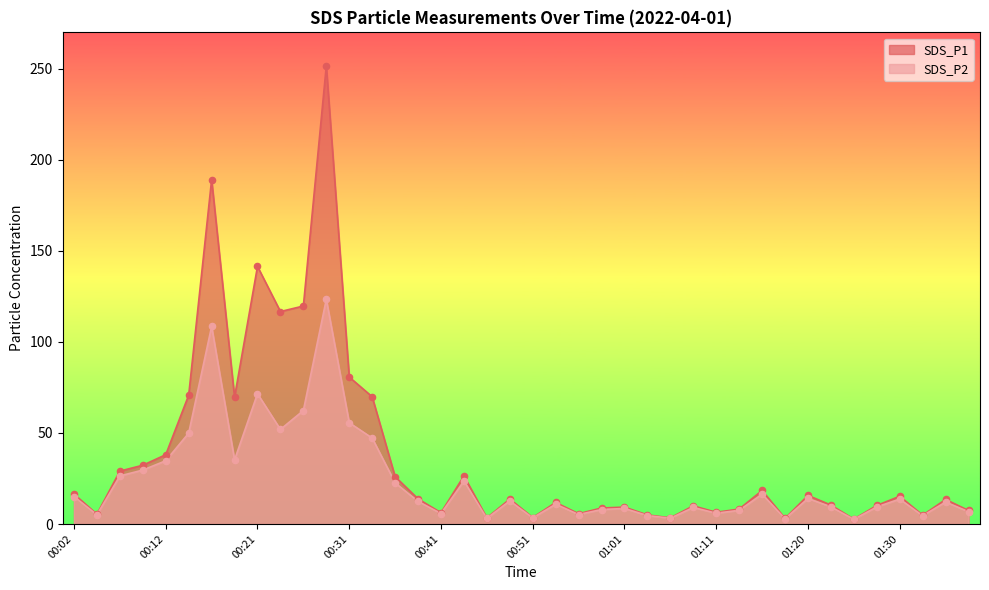

At which category is the sum across all series the highest?

00:29